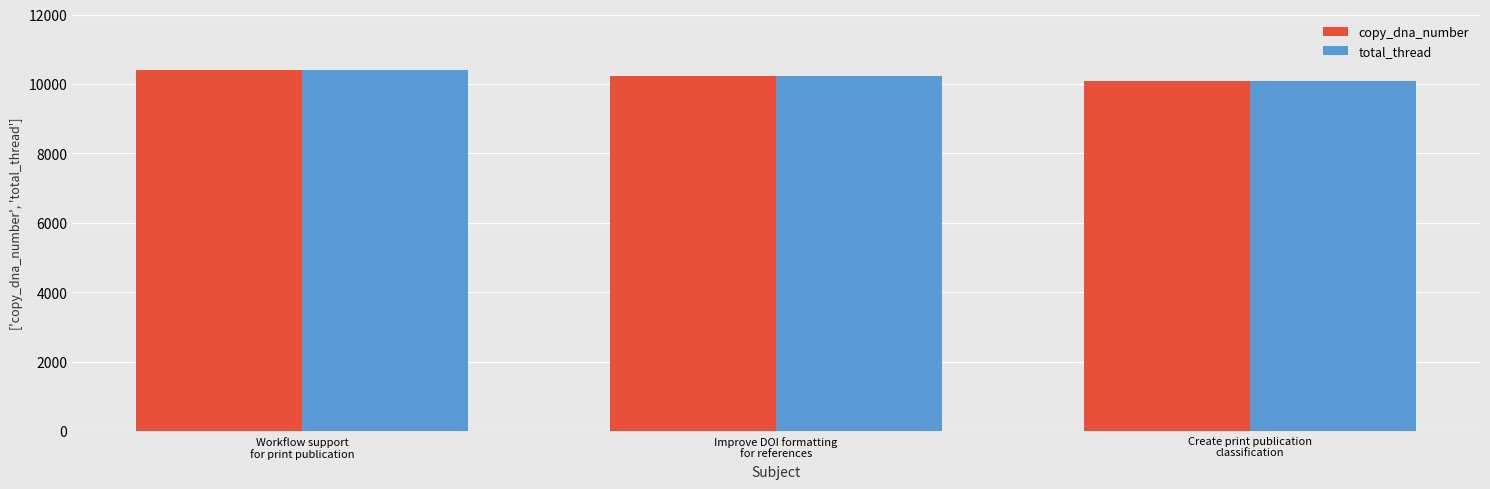

Which category has the lowest value in the total_thread series?

Create print publication
classification